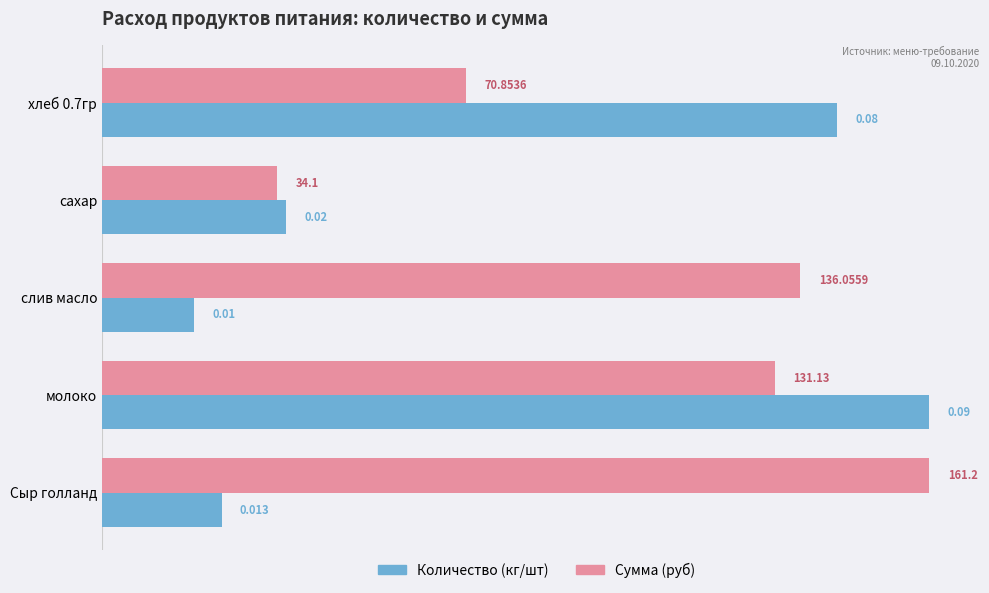

At which category is the sum across all series the highest?

молоко